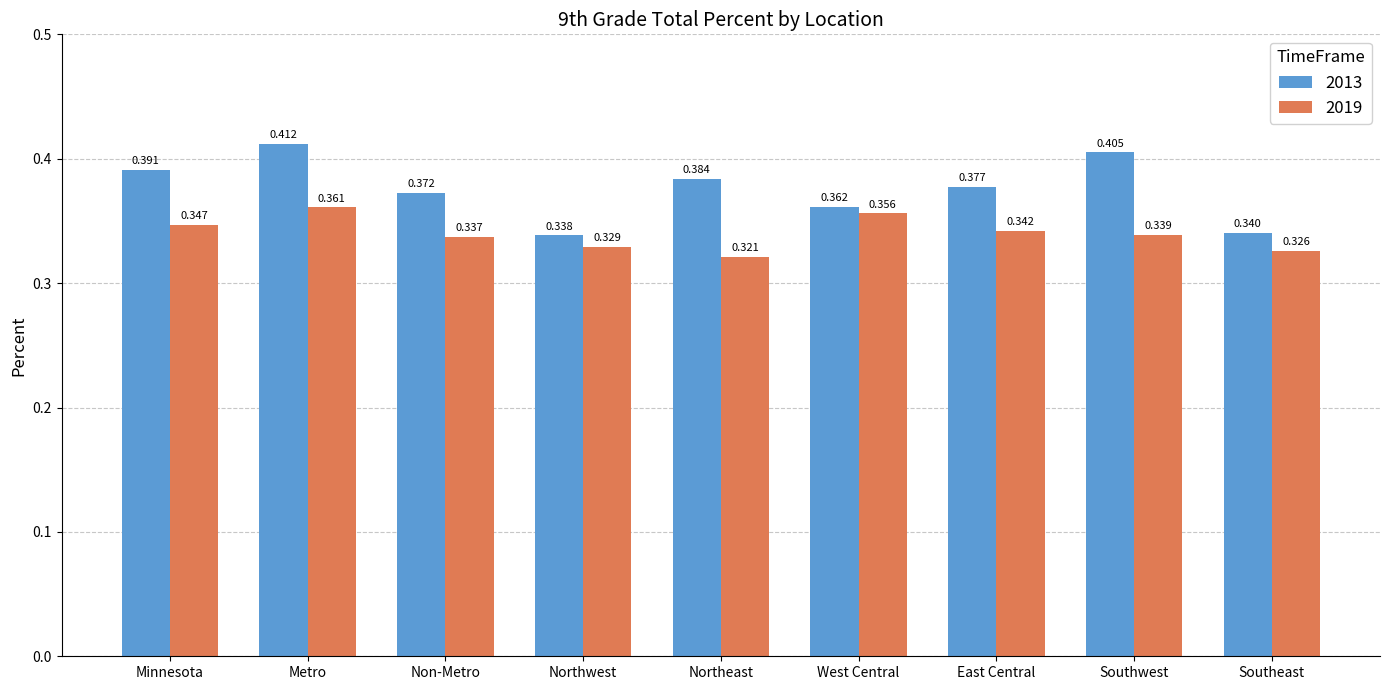

Rank the categories by 2019 value from highest to lowest.

Metro, West Central, Minnesota, East Central, Southwest, Non-Metro, Northwest, Southeast, Northeast